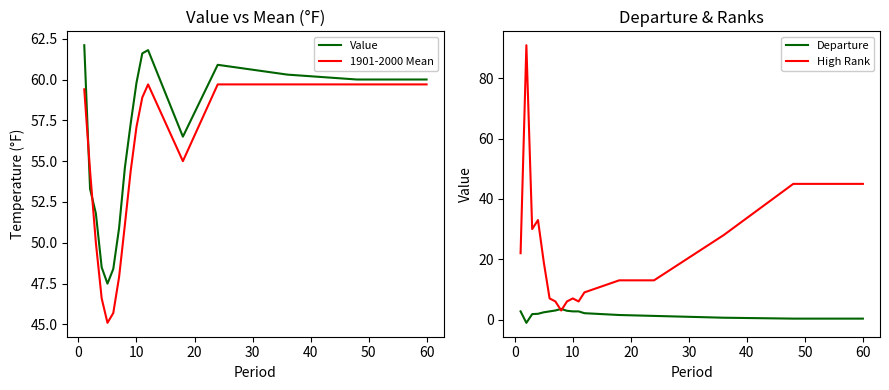

Reading right to left, what are all the values shown in this chart?

Value: 60.0	60.0	60.3	60.9	56.5	61.8	61.6	59.8	57.3	54.6	50.9	48.4	47.5	48.5	51.8	53.3	62.1
1901-2000 Mean: 59.7	59.7	59.7	59.7	55.0	59.7	58.9	57.1	54.4	51.1	47.9	45.7	45.1	46.6	50.0	54.4	59.4
Departure: 0.3	0.3	0.6	1.2	1.5	2.1	2.7	2.7	2.9	3.5	3.0	2.7	2.4	1.9	1.8	-1.1	2.7
High Rank: 45.0	45.0	28.0	13.0	13.0	9.0	6.0	7.0	6.0	3.0	6.0	7.0	19.0	33.0	30.0	91.0	22.0